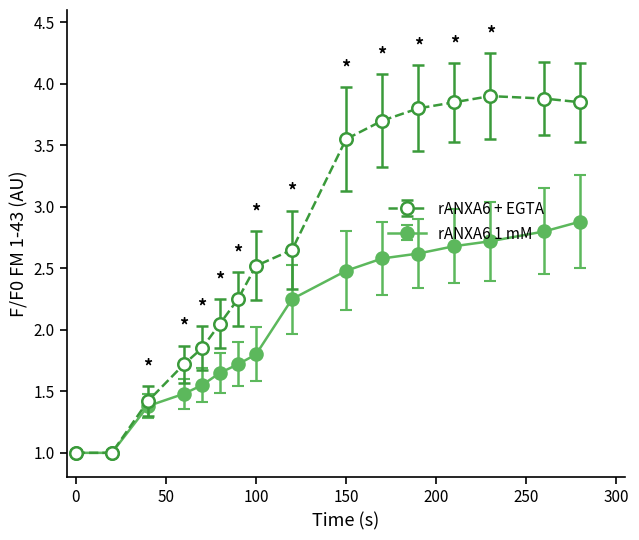

What is the minimum value shown in the chart?

1.0